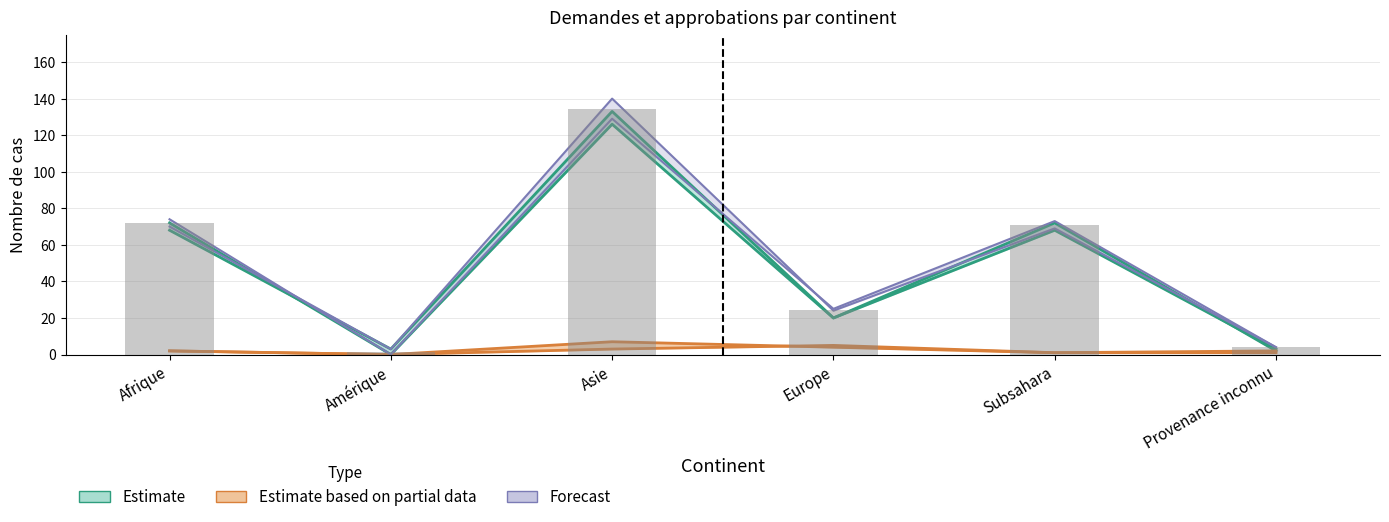

At which label does Approbations (rigueur) first exceed 72?

Asie